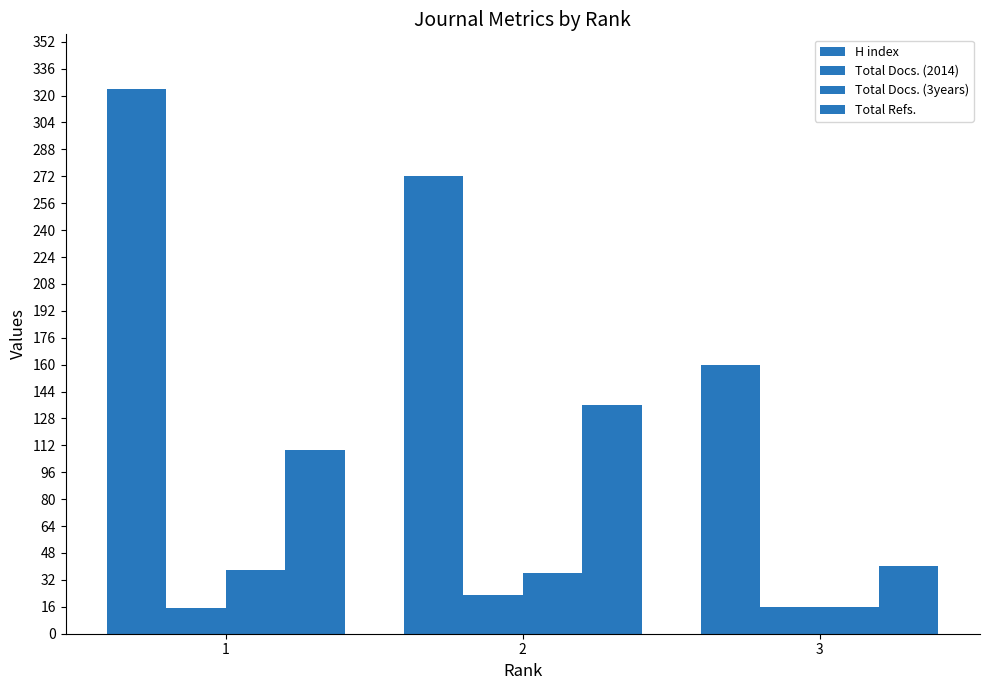

What is the value of the H index bar at the 3rd from the left?

160